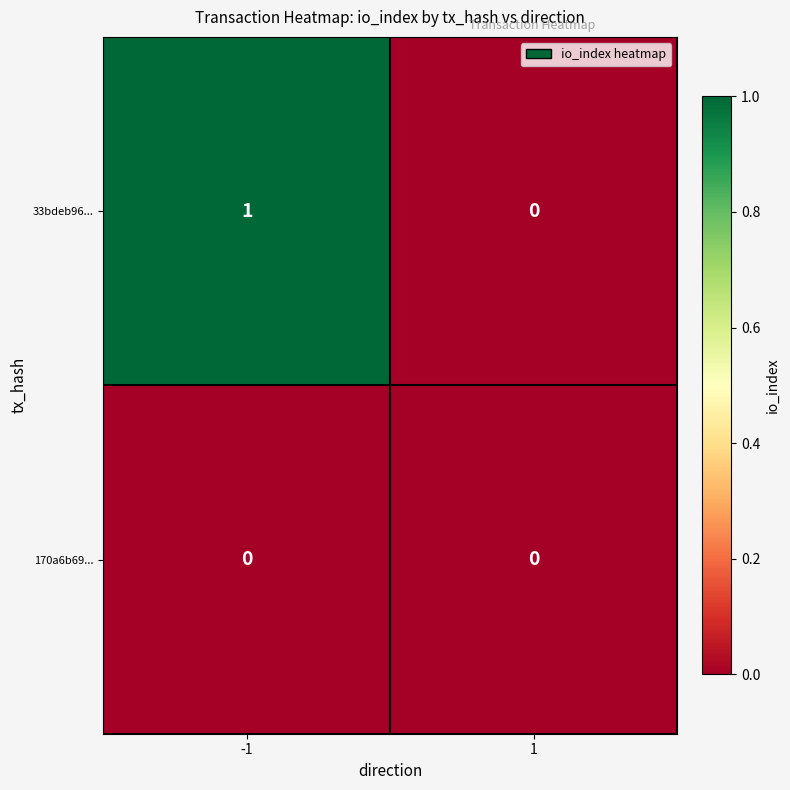

Rank the series at -1 from highest to lowest value.

33bdeb96..., 170a6b69...